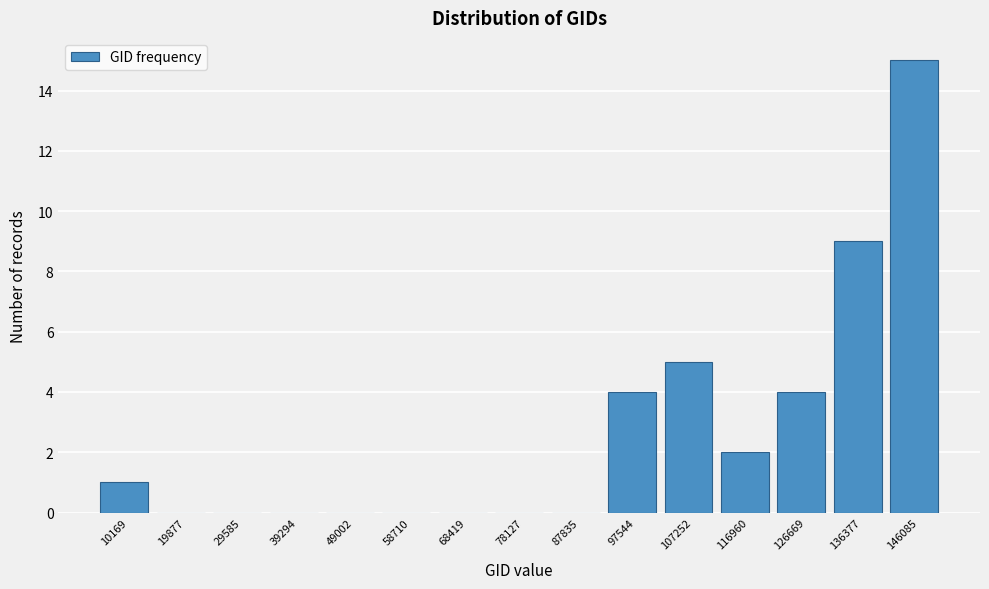

Reading left to right, list all the values displayed in this chart.

10169=1	19877=0	29585=0	39294=0	49002=0	58710=0	68419=0	78127=0	87835=0	97544=4	107252=5	116960=2	126669=4	136377=9	146085=15